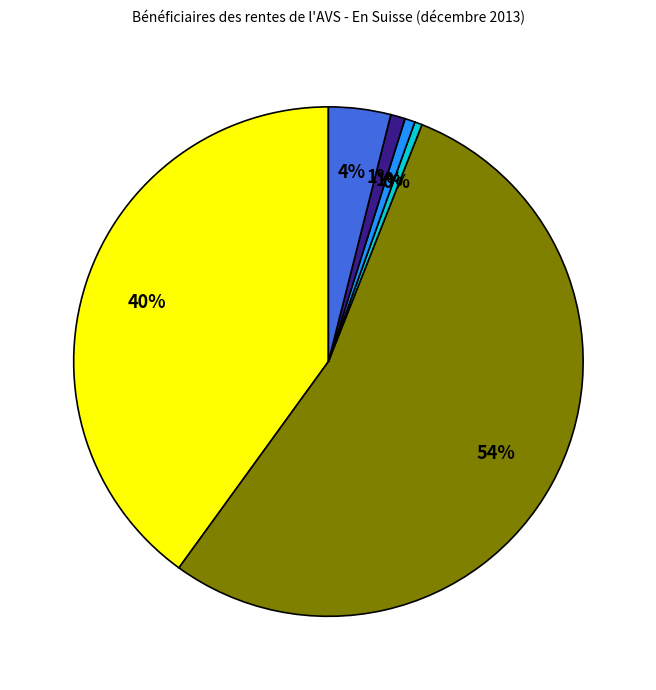

Is there any slice that represents more than half of the pie?

Yes